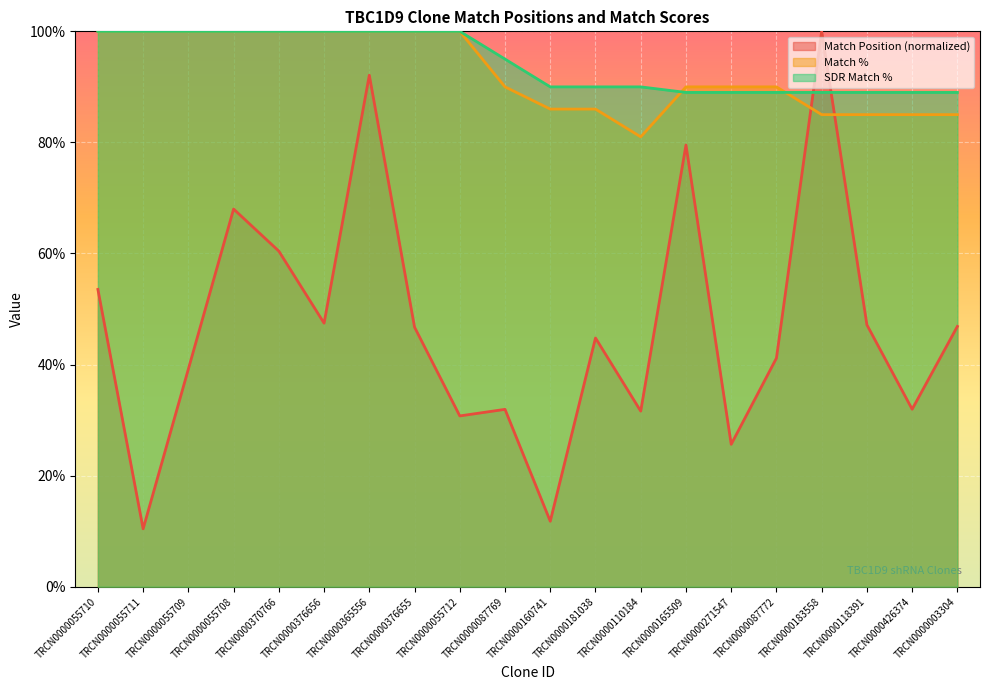

Reading right to left, extract all data points from this chart.

Match Position: 46.9	32.0	47.2	100.0	41.2	25.6	79.5	31.6	44.8	11.8	31.9	30.8	46.7	92.1	47.5	60.4	68.0	39.2	10.4	53.5
Match %: 85.0	85.0	85.0	85.0	90.0	90.0	90.0	81.0	86.0	86.0	90.0	100.0	100.0	100.0	100.0	100.0	100.0	100.0	100.0	100.0
SDR Match %: 89.0	89.0	89.0	89.0	89.0	89.0	89.0	90.0	90.0	90.0	95.0	100.0	100.0	100.0	100.0	100.0	100.0	100.0	100.0	100.0